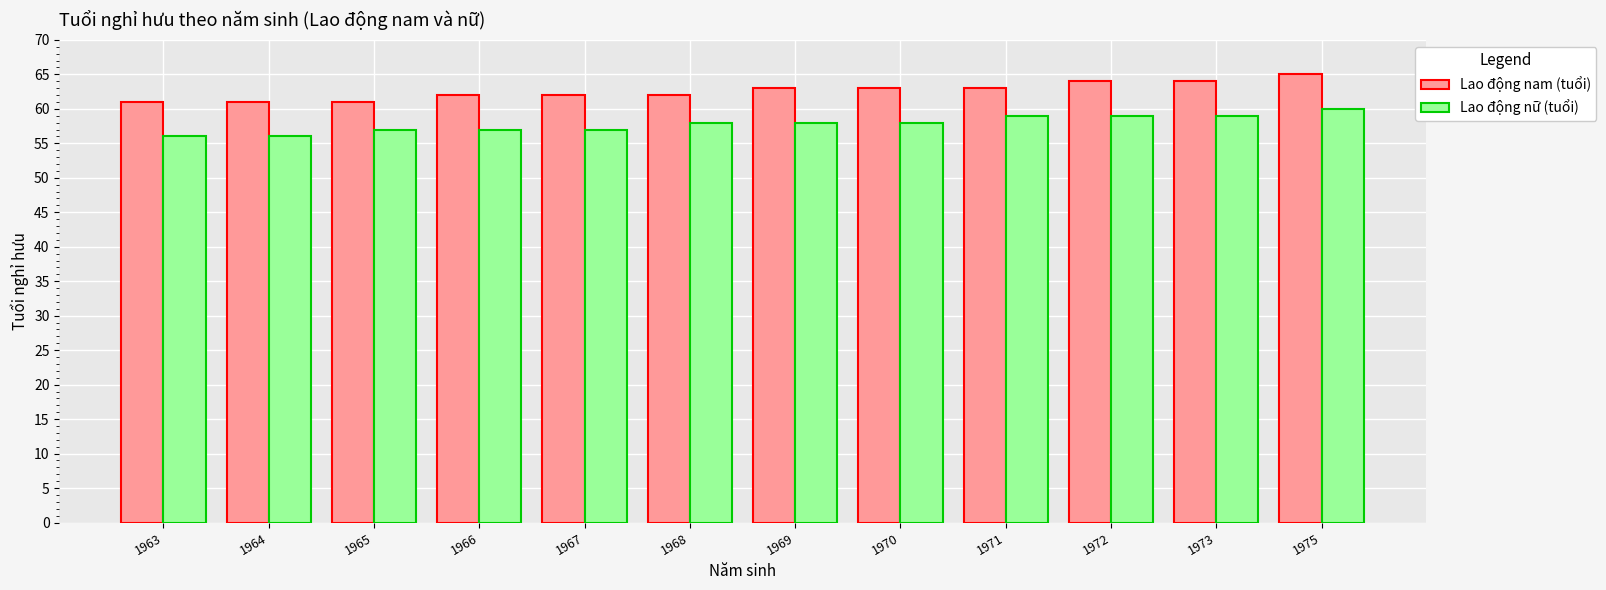

What is the spread (max minus min) of values at 1973?

5